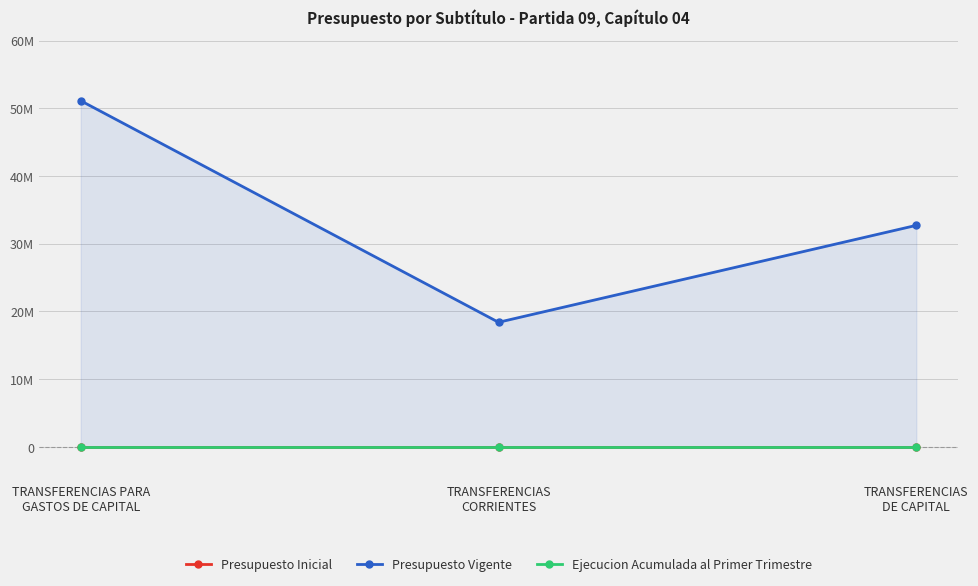

List the labels in order of Presupuesto Vigente value, largest first.

TRANSFERENCIAS PARA
GASTOS DE CAPITAL, TRANSFERENCIAS
DE CAPITAL, TRANSFERENCIAS
CORRIENTES